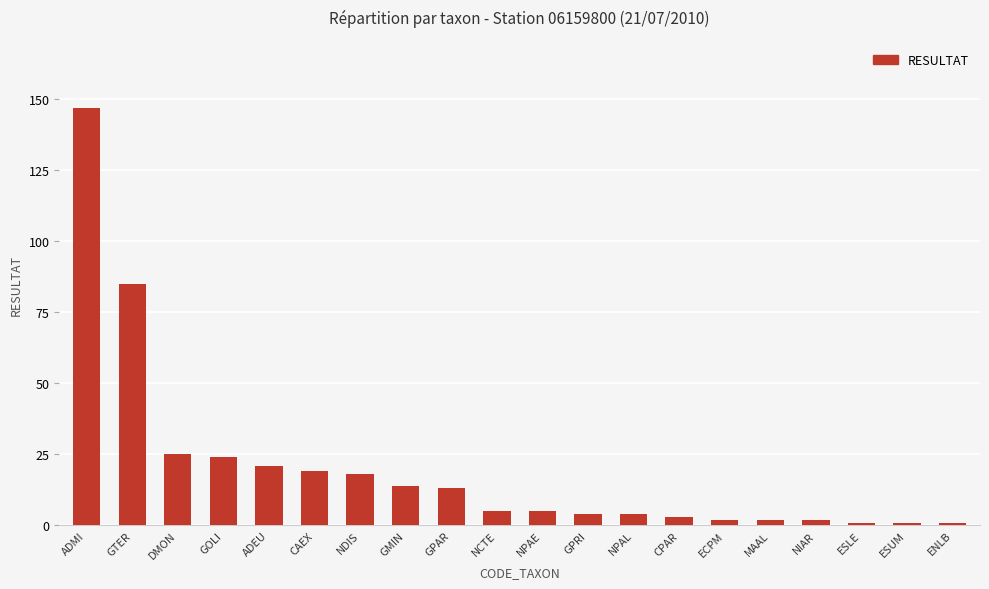

How many bars are there in total?

20